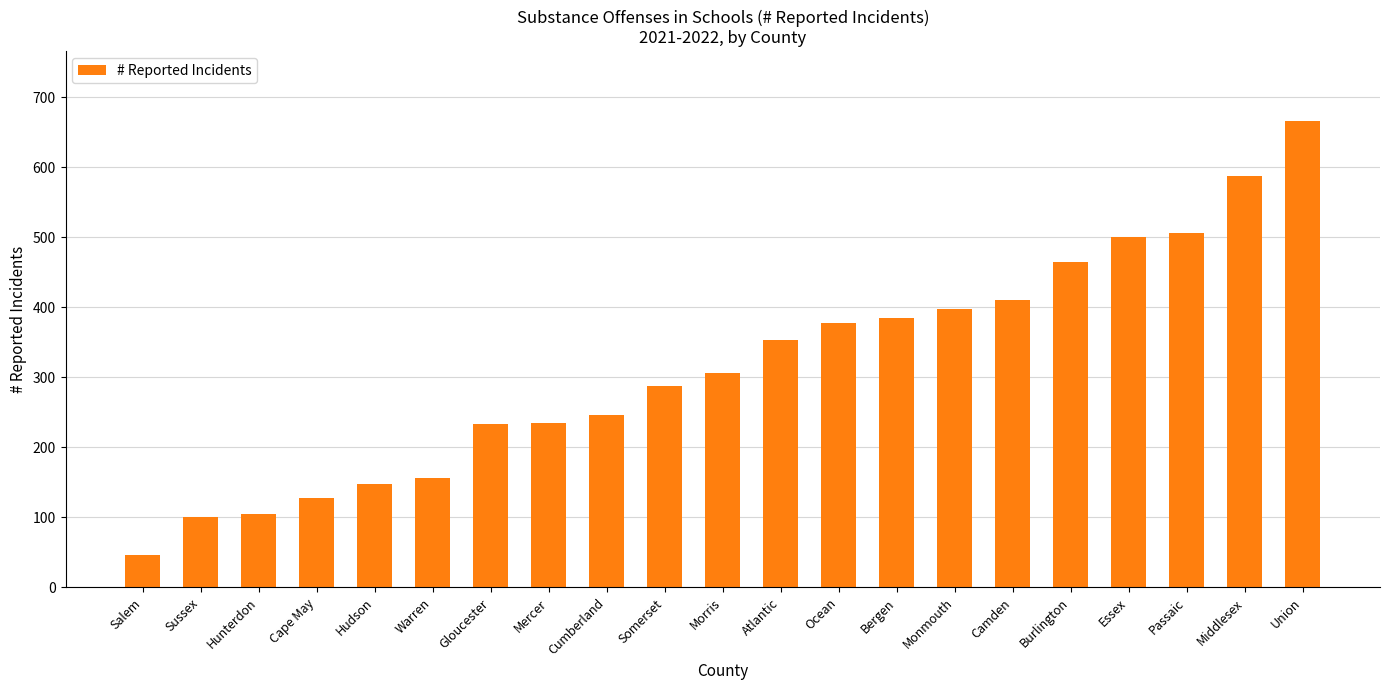

What is the average value?

316